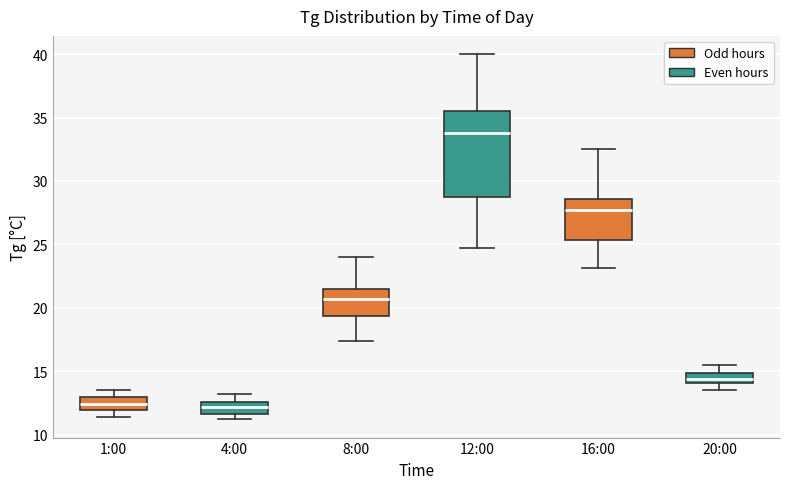

Which box is the tallest, from its lower edge to its upper edge?

12:00